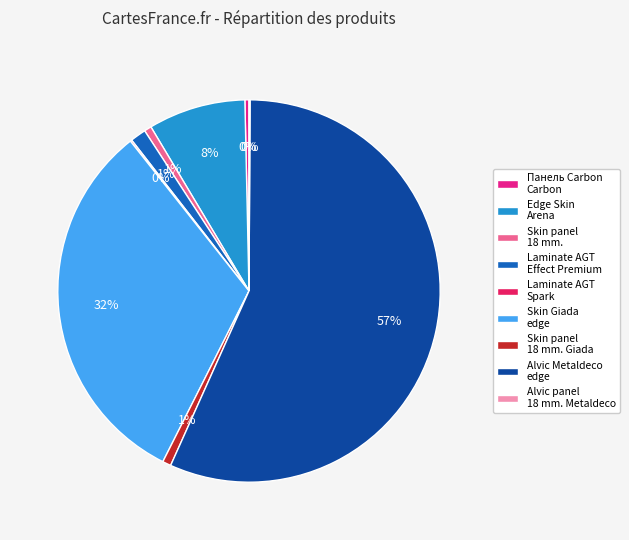

Between Alvic Metaldeco edge and Edge Skin Arena, which is larger?

Alvic Metaldeco edge